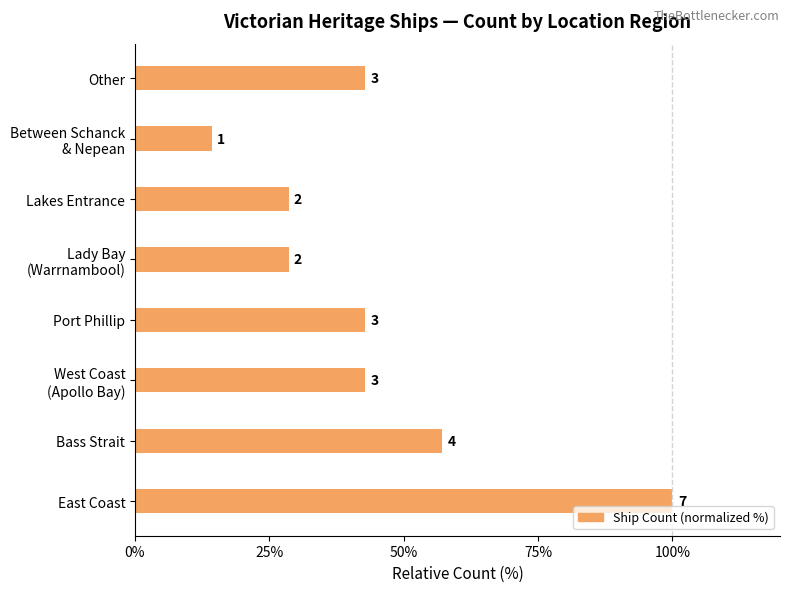

How many bars are there in total?

8